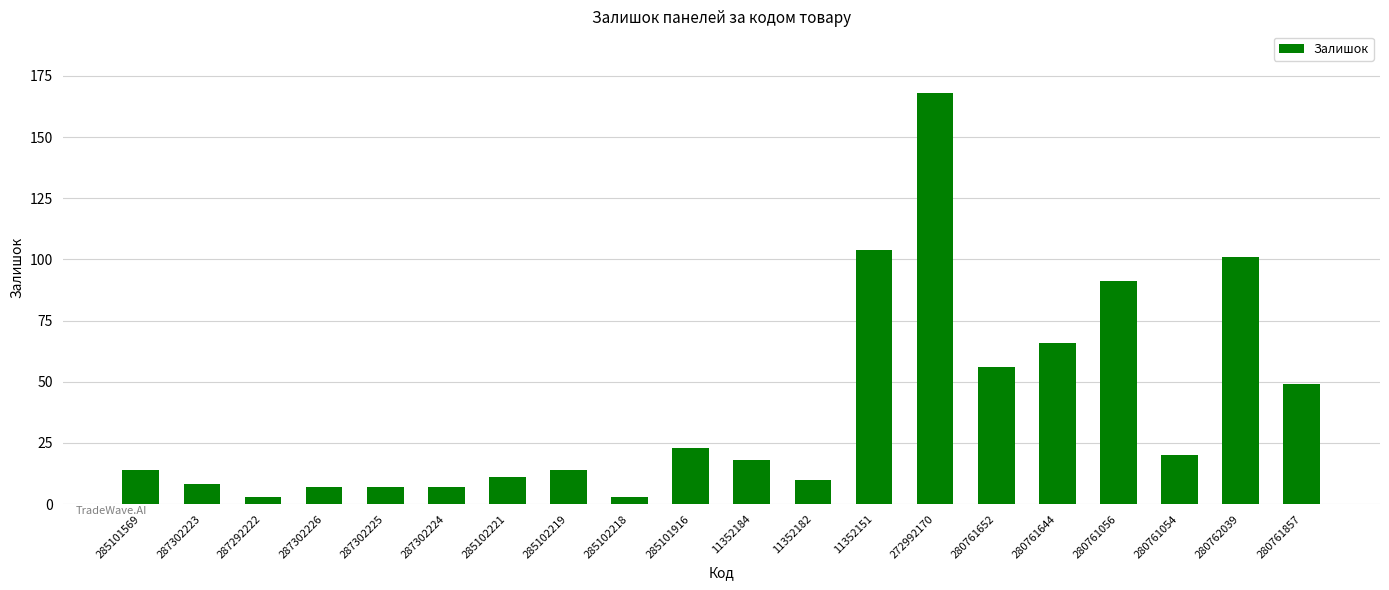

True or false: the data shows 104 at 11352151.

True